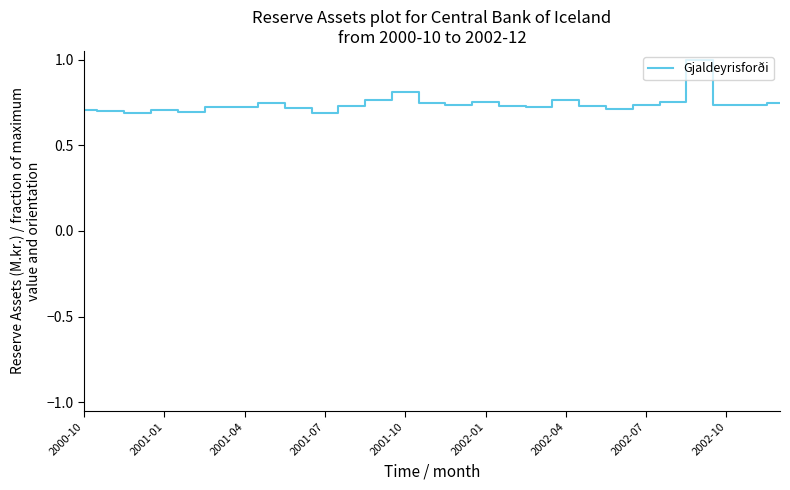

What is the maximum value shown in the chart?

1.0